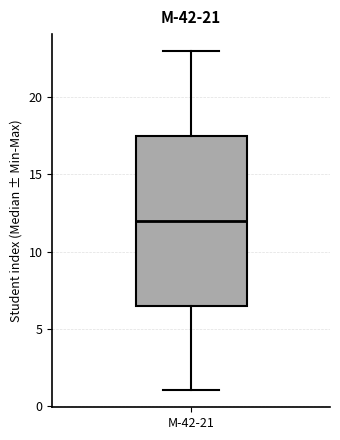

Where is the upper edge of the box for М-42-21 on the y-axis? The values are not printed on the chart, so give them approximately, as read against the axis.

17.5